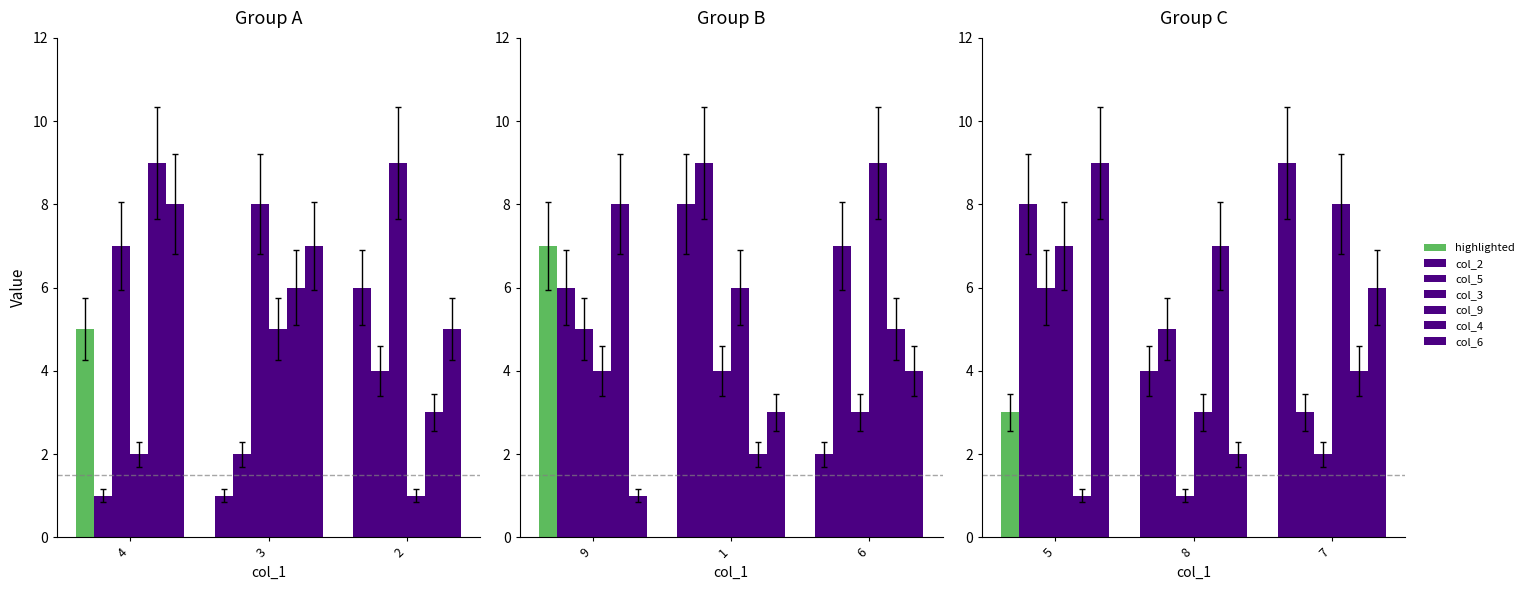

List the series in order of their peak value, lowest first.

col_3, col_4, col_5, col_9, col_2, col_6